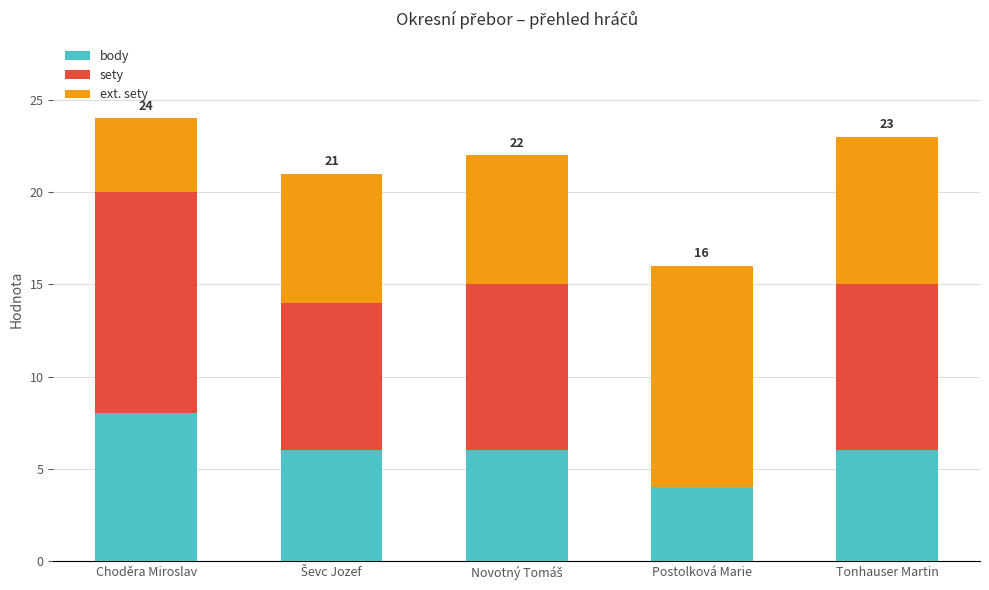

What is the sum of all body values?

30